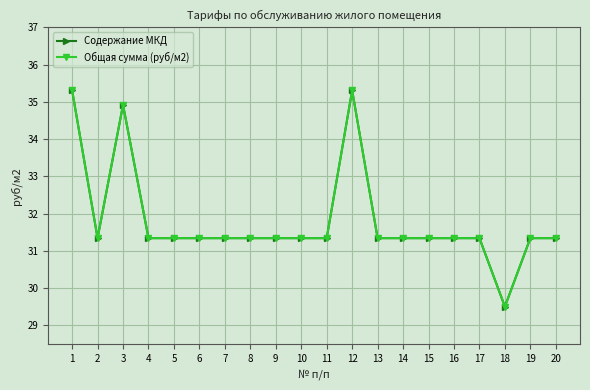

Does the chart have visible grid lines?

Yes